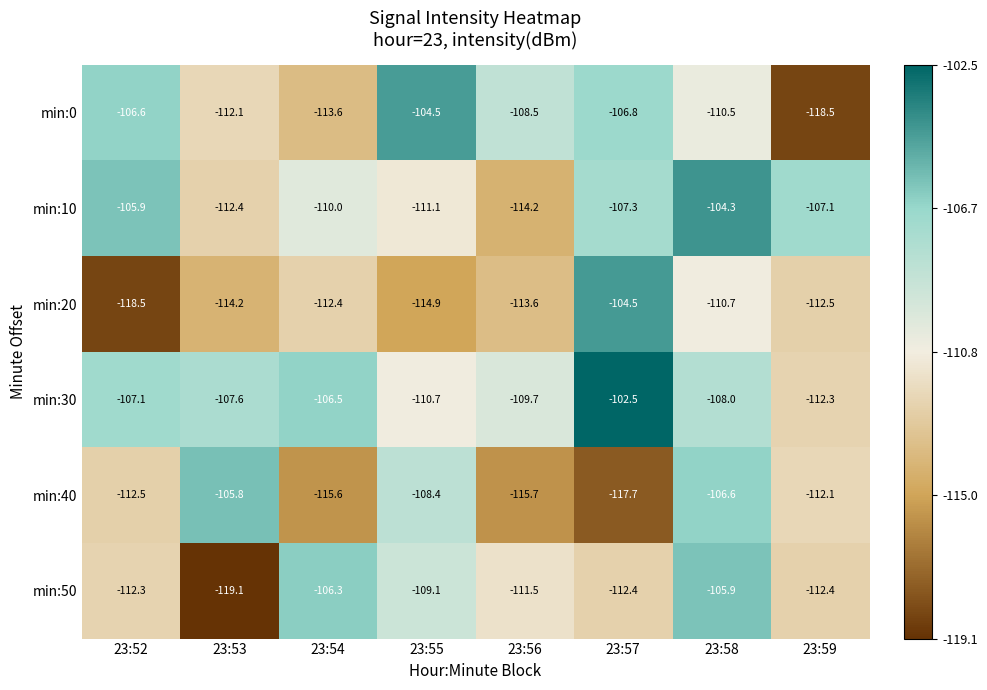

Which series changed the most between 23:55 and 23:58?

min:10